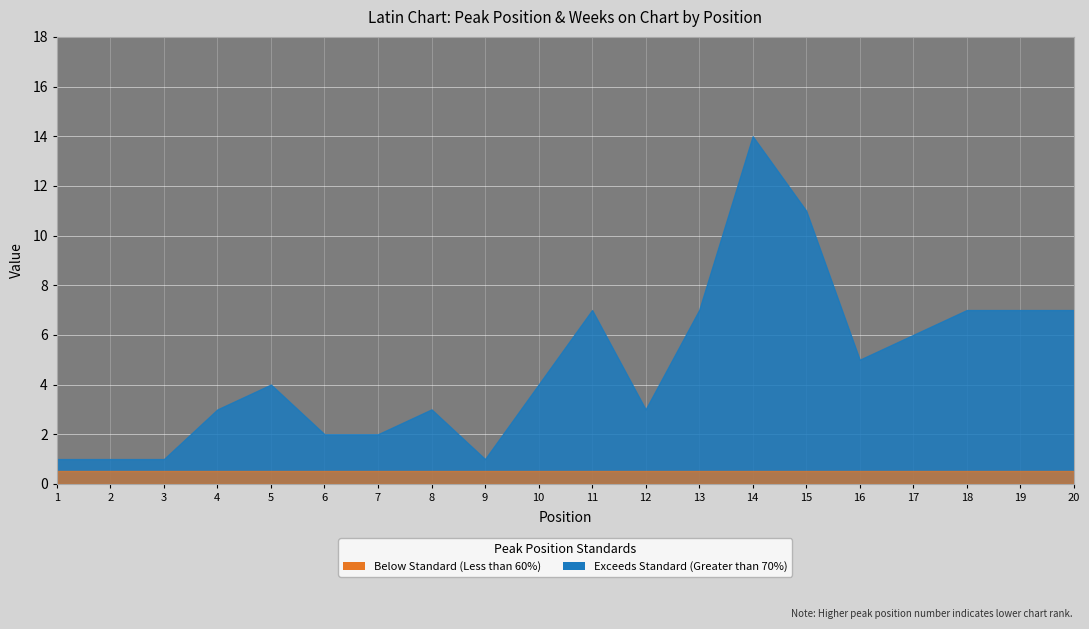

What value does the Peak Position series have at 12?

3